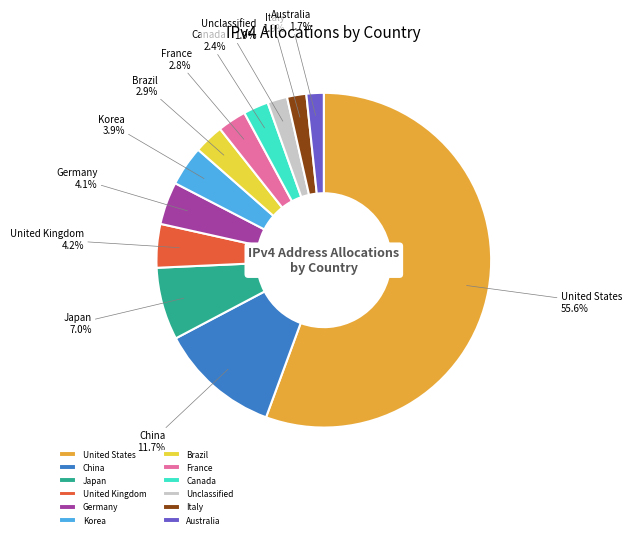

What is the total percentage of United Kingdom and Japan?

11.2%